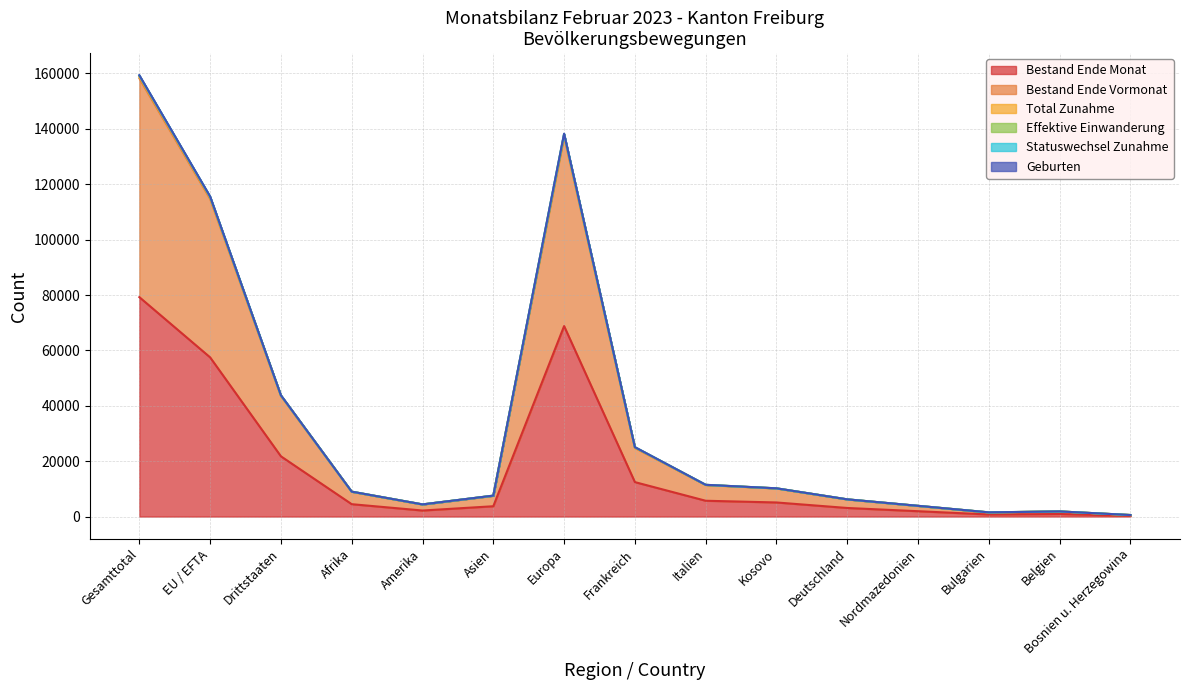

At which category is the sum across all series the highest?

Gesamttotal